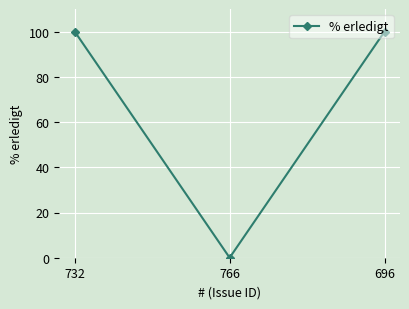

Which has a higher value, 732 or 766?

732